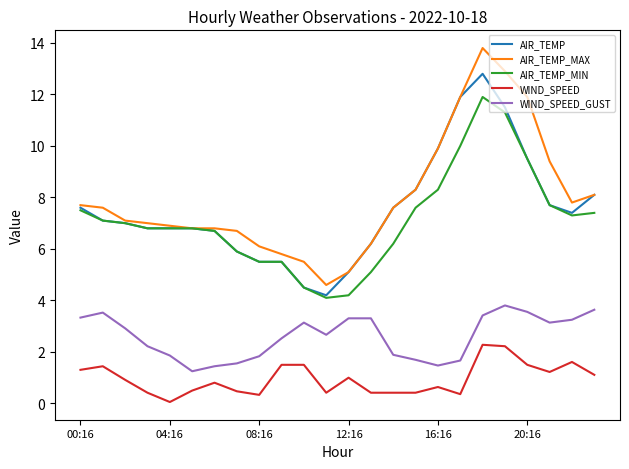

Rank the series by their maximum value, from lowest to highest.

WIND_SPEED, WIND_SPEED_GUST, AIR_TEMP_MIN, AIR_TEMP, AIR_TEMP_MAX